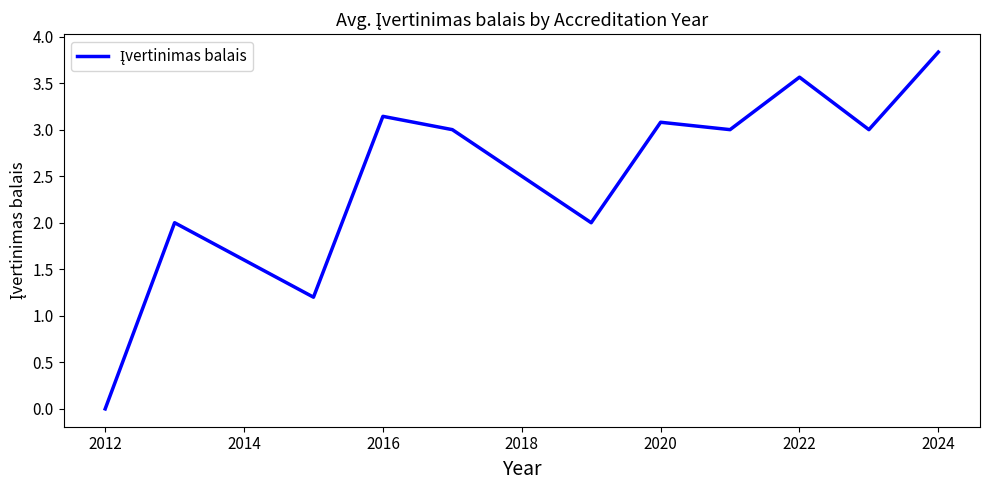

What is the difference between the maximum and minimum values?

3.8